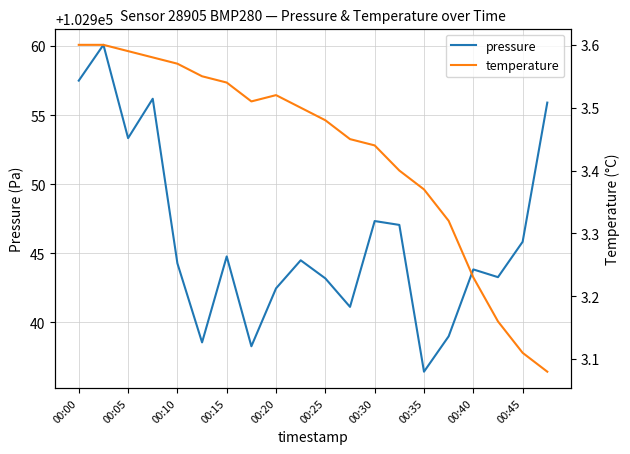

Which category has the lowest value in the pressure series?

00:35